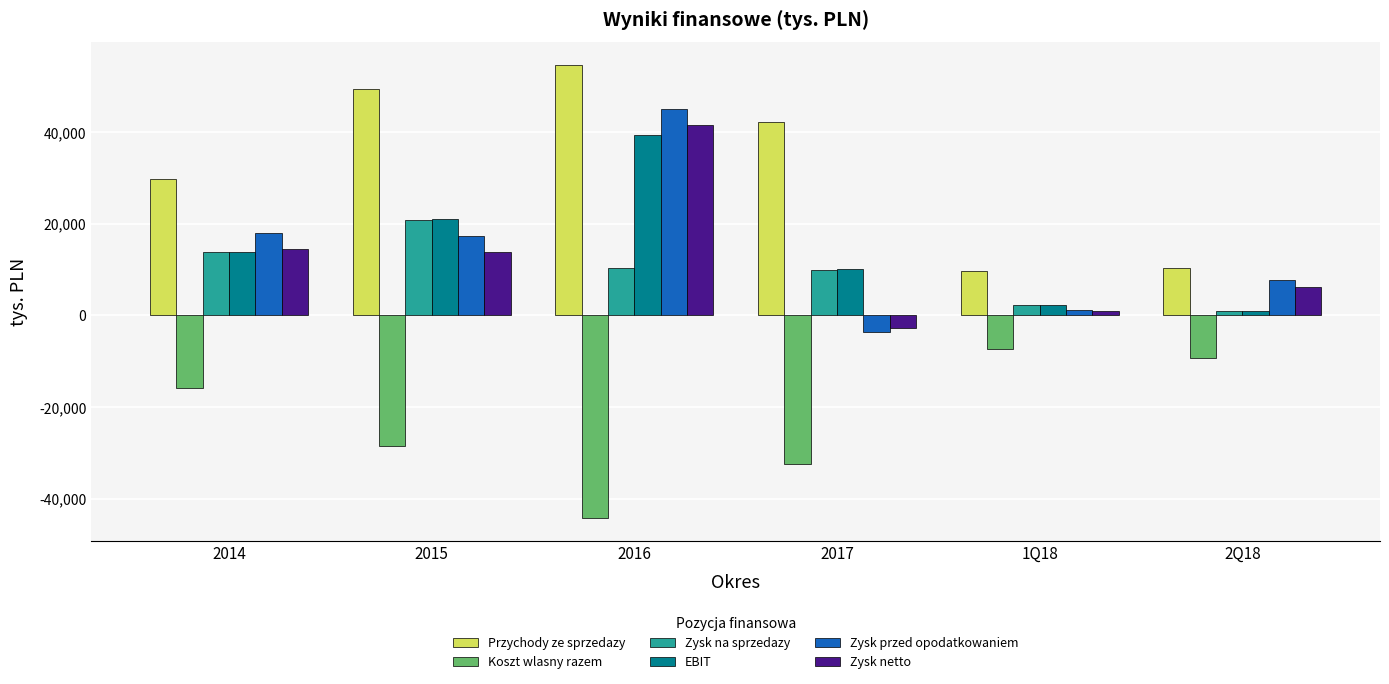

At which label does Przychody ze sprzedazy first exceed 42198?

2015